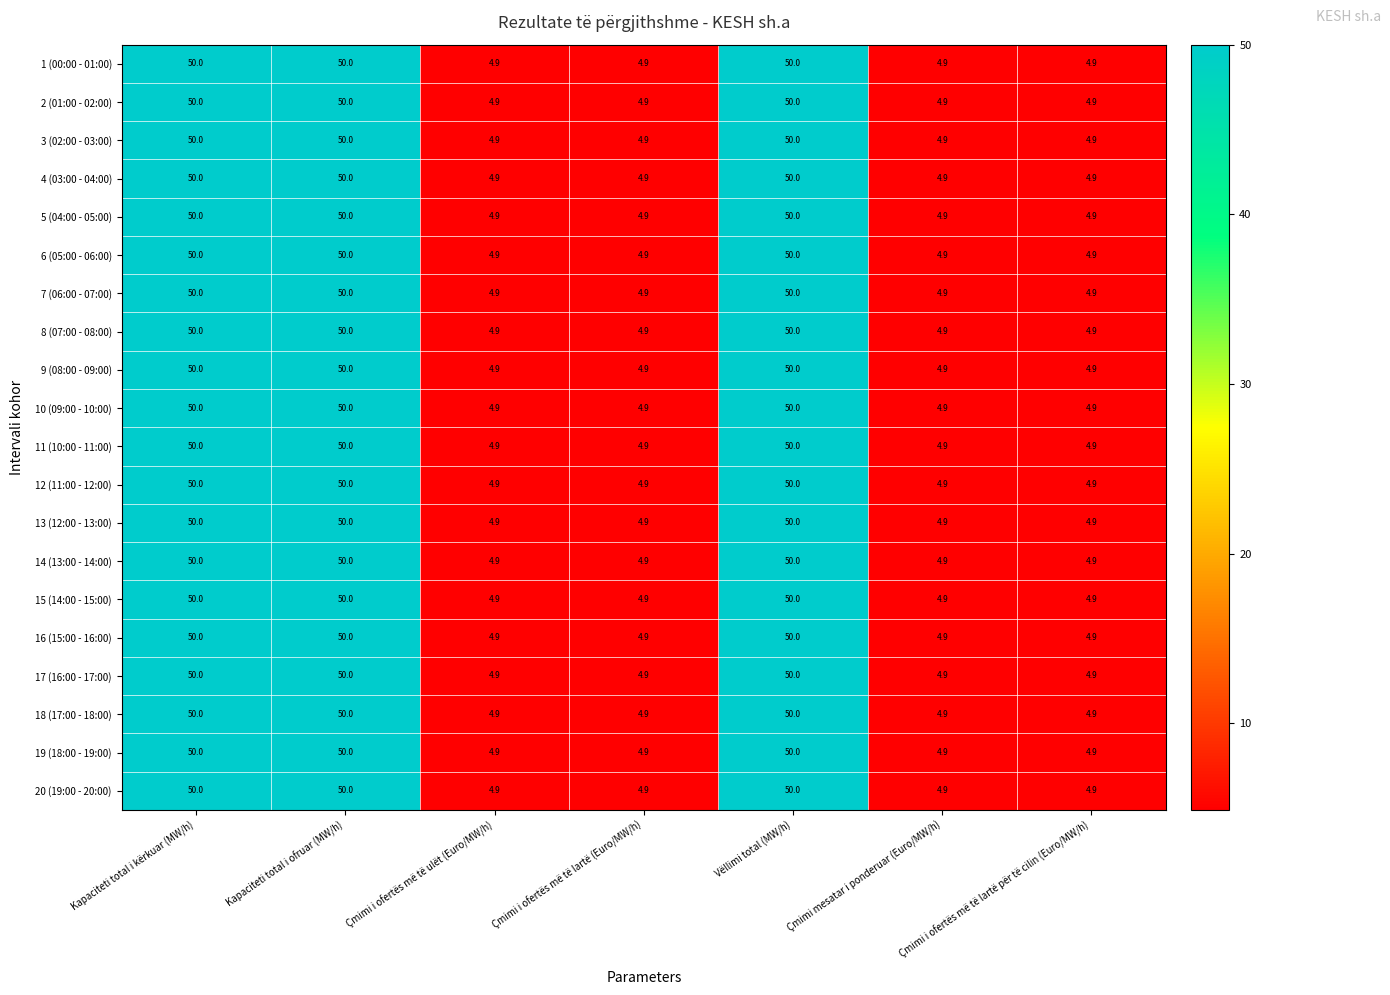

What is the approximate value of 15 (14:00 - 15:00) at Vëllimi total (MW/h)?

50.0